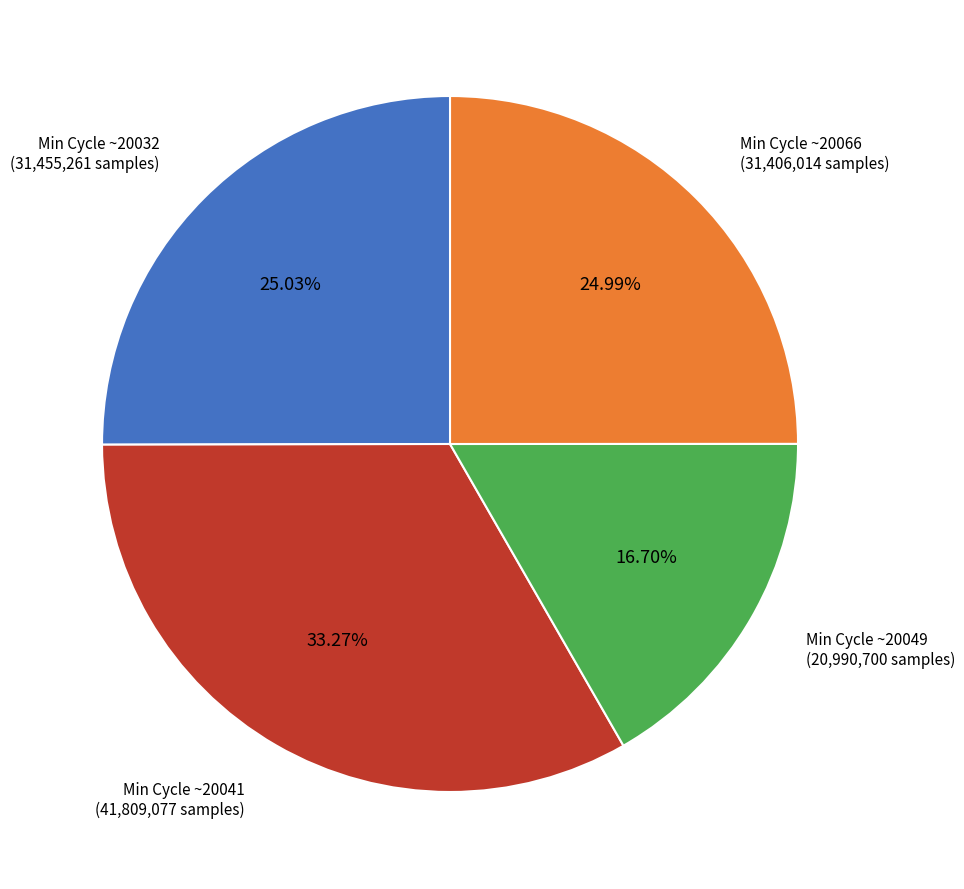

Is Min Cycle ~20049 (20,990,700 samples) the majority of the pie?

No